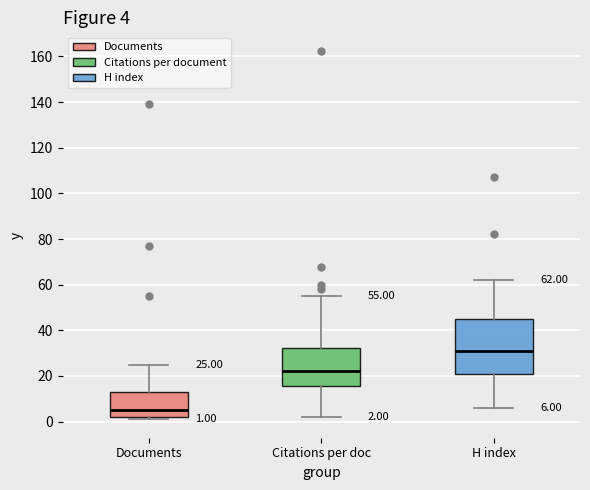

Which box has the lowest median line?

Documents